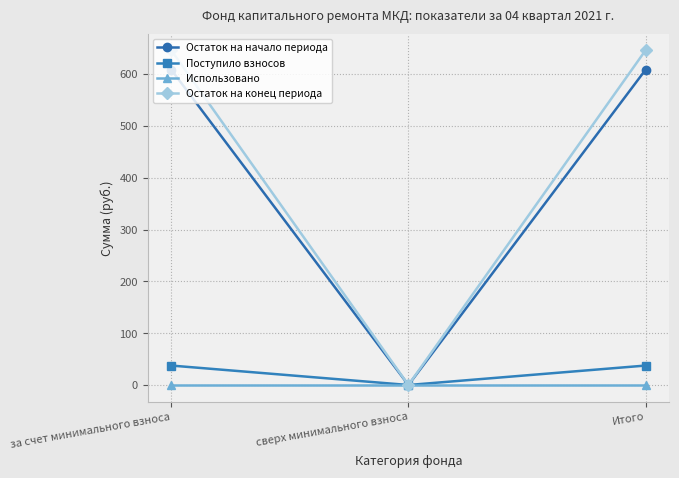

Which series changed the most between за счет минимального взноса and сверх минимального взноса?

Остаток на конец периода